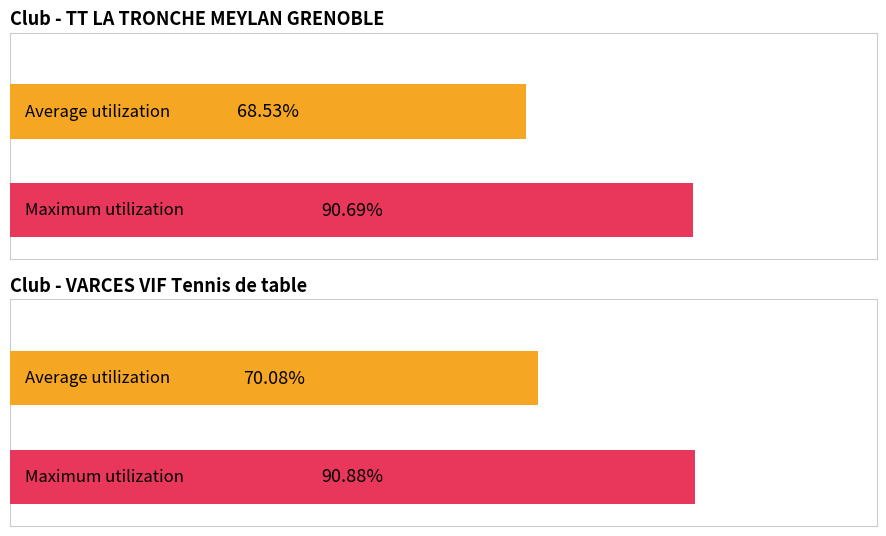

What position from the left is TT LA TRONCHE MEYLAN GRENOBLE?

1